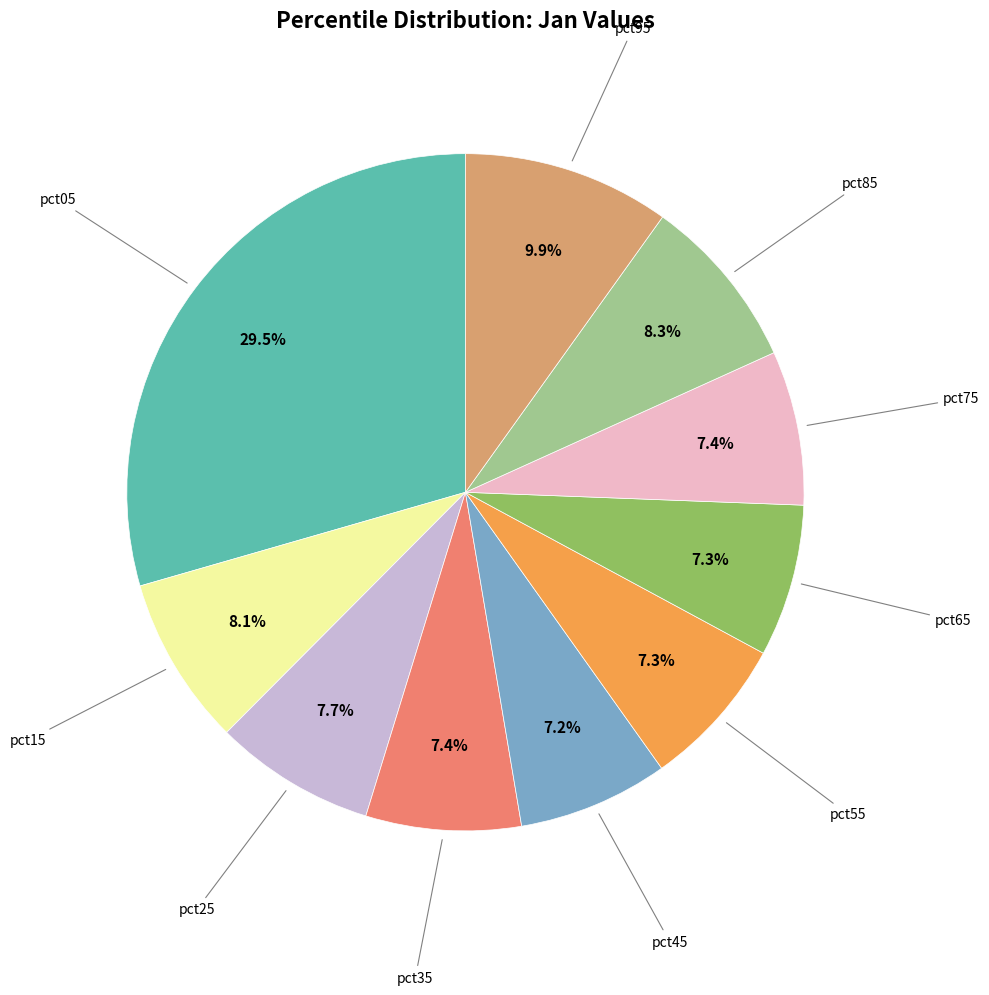

Is there any slice that represents more than half of the pie?

No